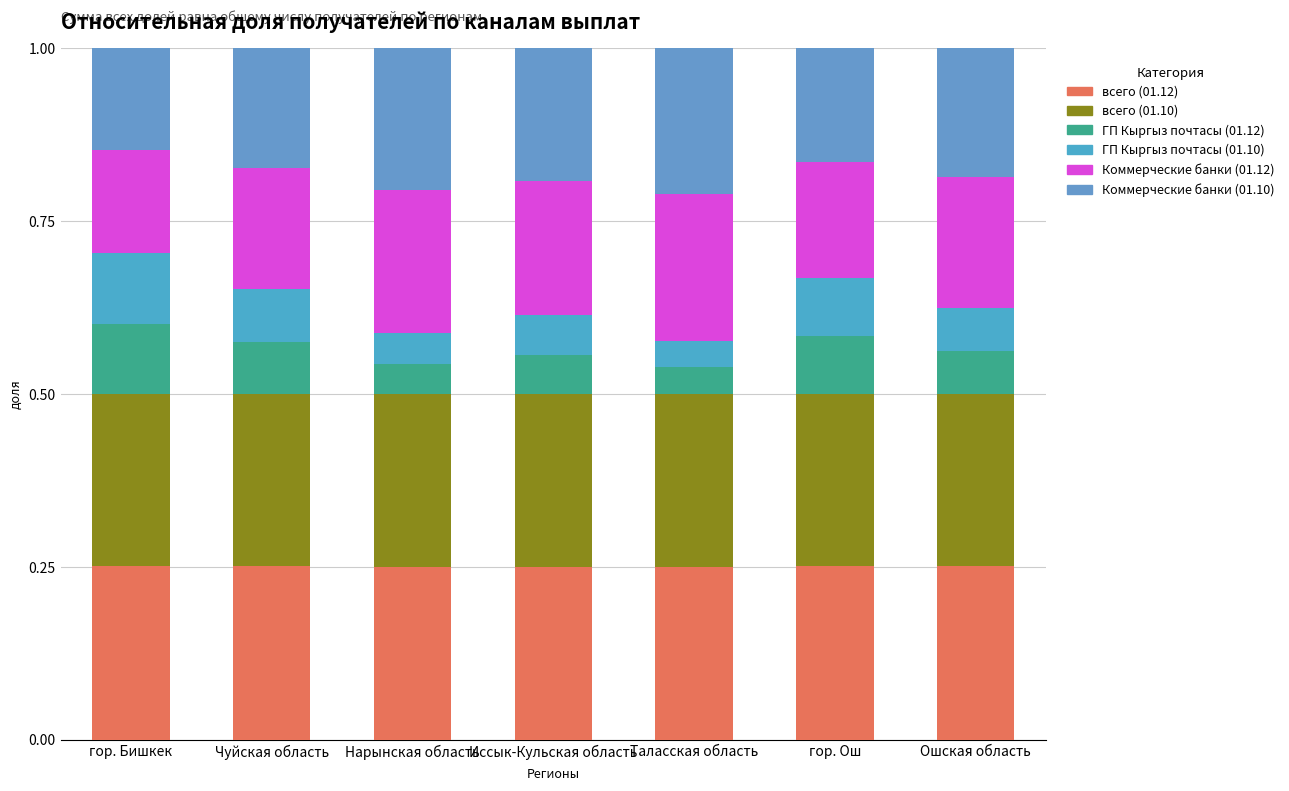

At which category is the sum across all series the highest?

гор. Бишкек